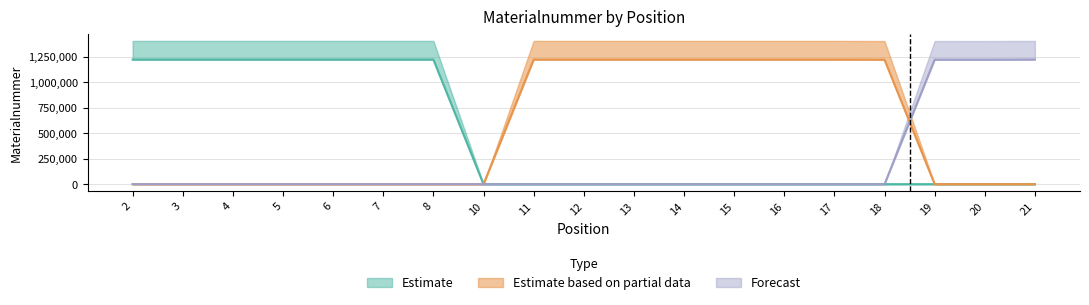

True or false: Estimate has a value of 0 at 14.

True